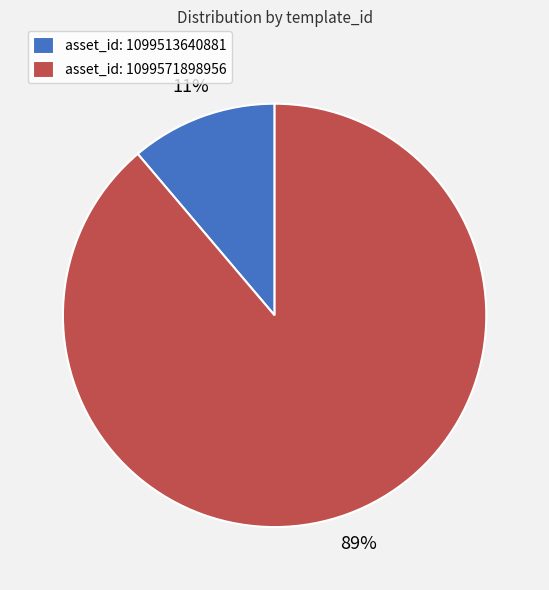

Do asset_id: 1099571898956 and asset_id: 1099513640881 together represent more than half of the pie?

Yes